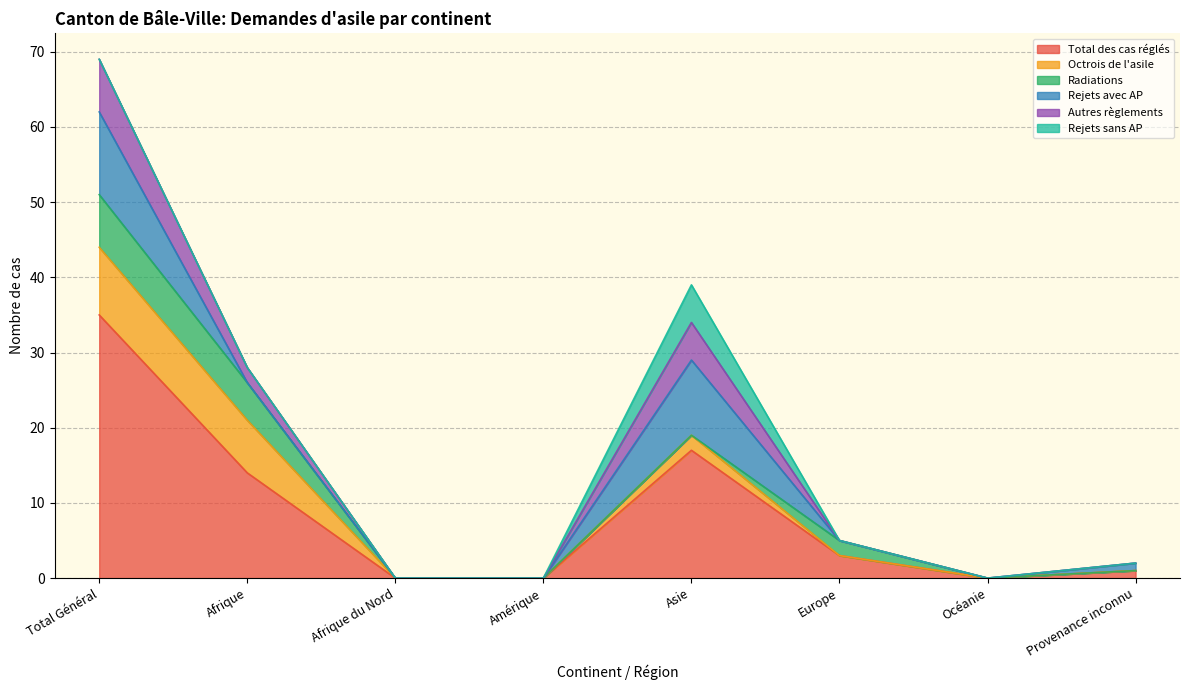

Reading left to right, what are all the values shown in this chart?

Total des cas réglés: 35	14	0	0	17	3	0	1
Octrois de l'asile: 9	7	0	0	2	0	0	0
Radiations: 7	5	0	0	0	2	0	0
Rejets avec AP: 11	0	0	0	10	0	0	1
Autres règlements: 7	2	0	0	5	0	0	0
Rejets sans AP: 0	0	0	0	5	0	0	0